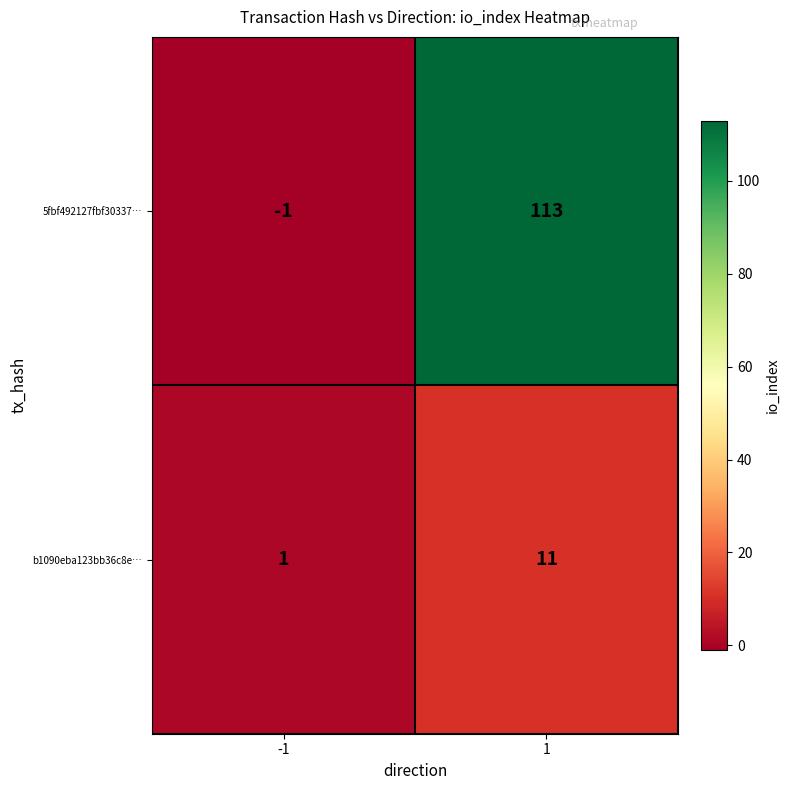

List the labels in order of 5fbf492127fbf30337… value, largest first.

1, -1